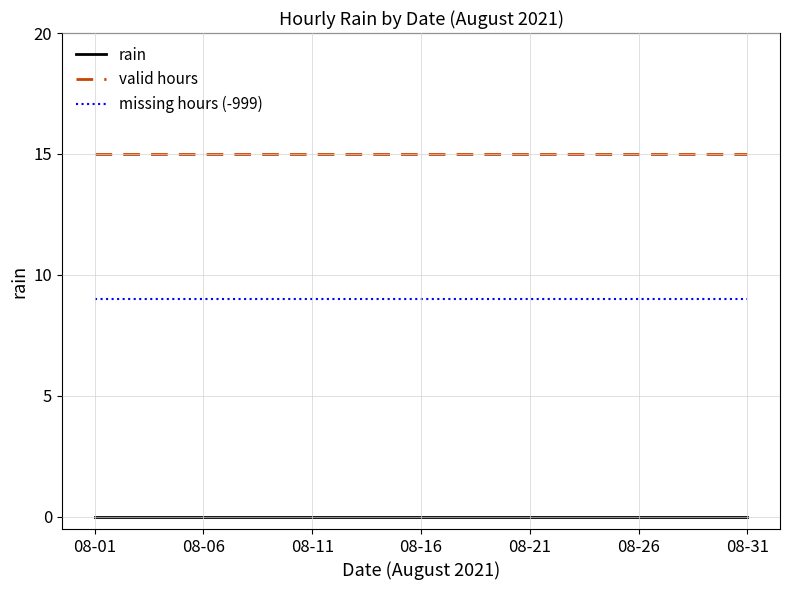

True or false: rain and missing hours (-999) cross at least once.

False